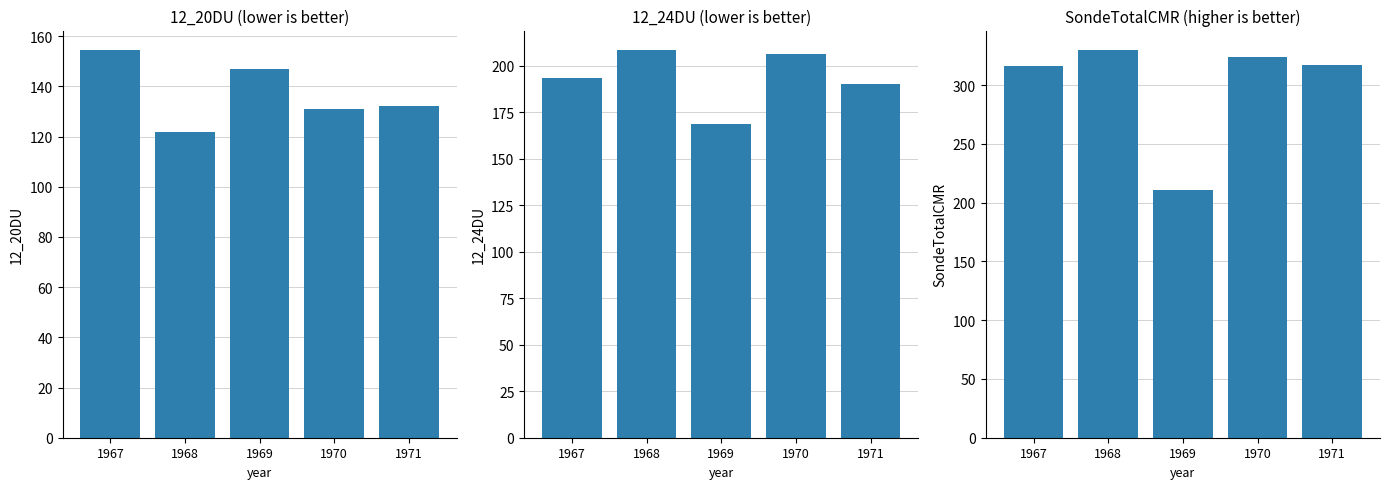

At which category is the sum across all series the highest?

1967